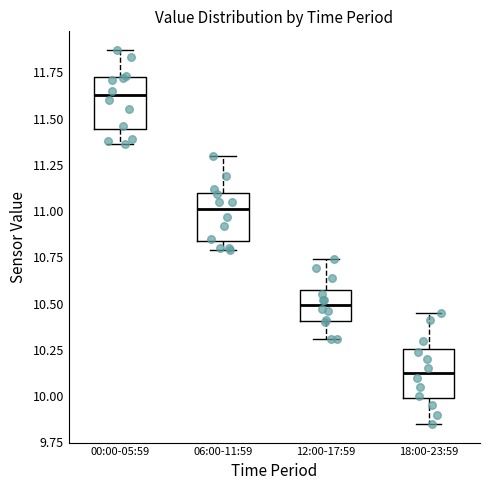

Which box has the highest median line?

00:00-05:59